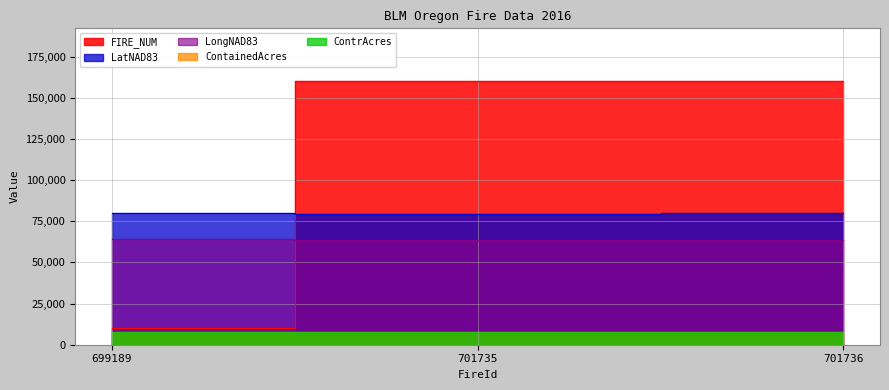

Which series has the largest total across all categories?

FIRE_NUM